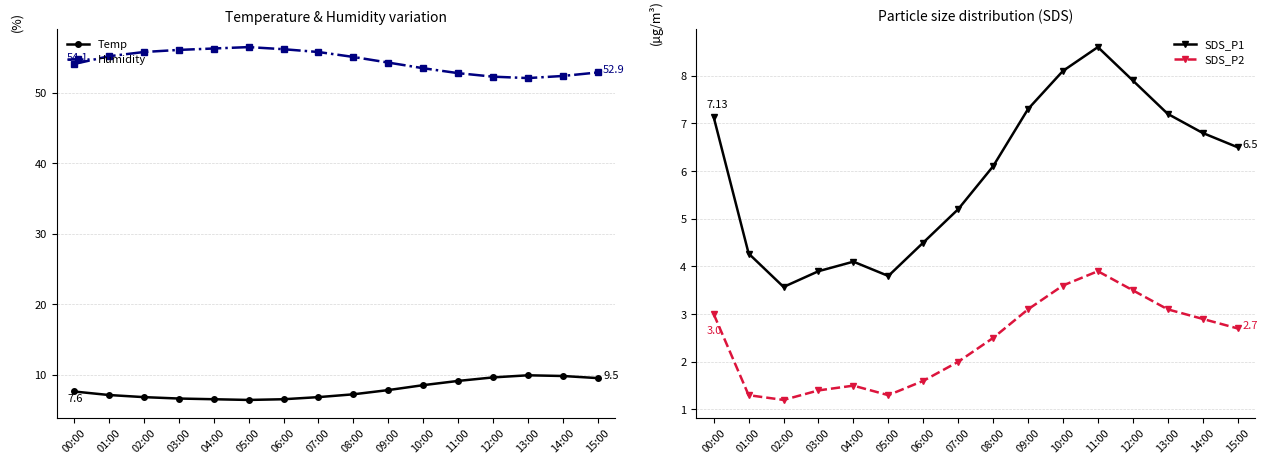

True or false: SDS_P2 has a value of 2.4 at 04:00.

False